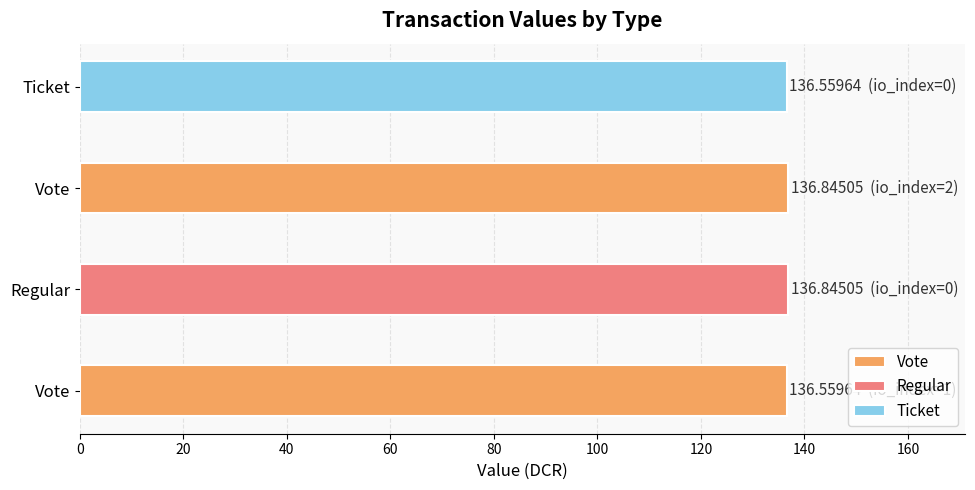

What is the greatest value displayed?

136.8